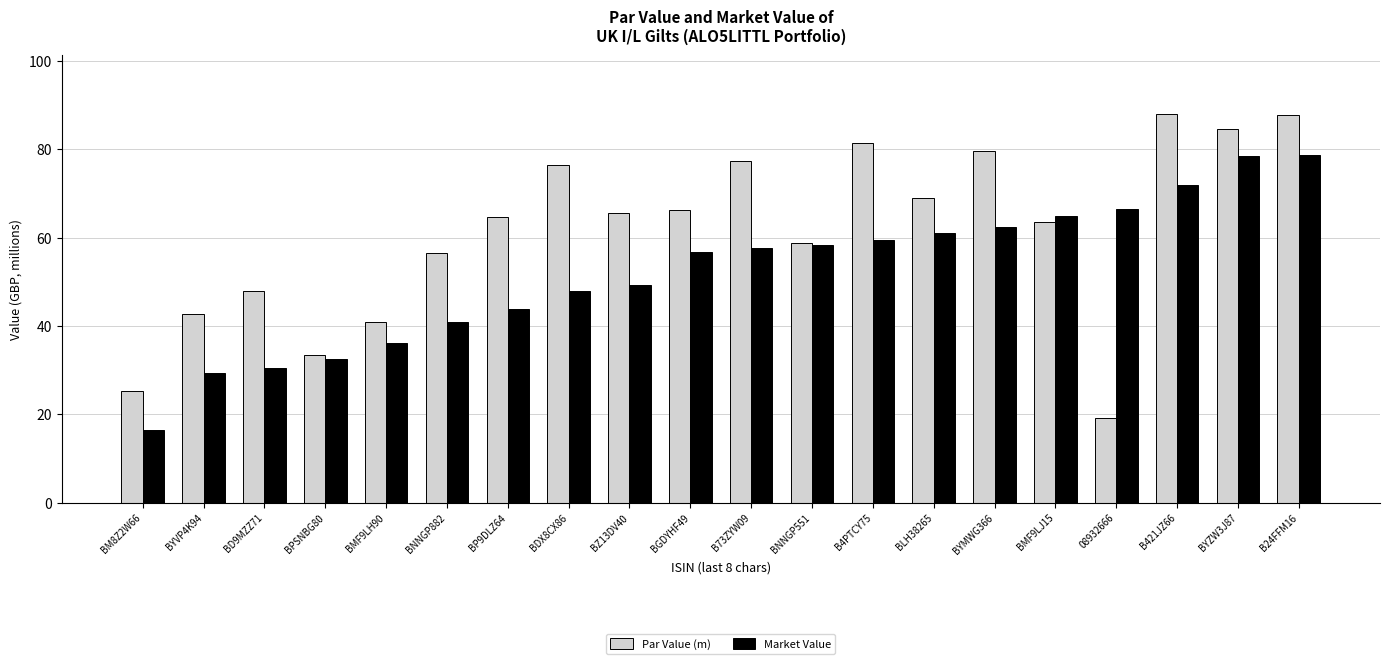

What is the difference between the second highest and second lowest values in the Market Value series?

49.0